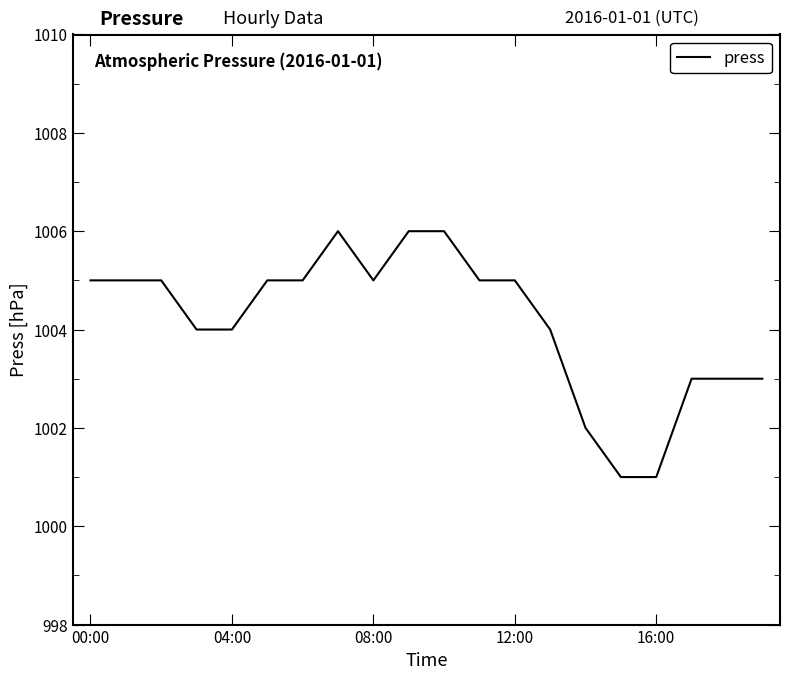

What is the difference between the maximum and minimum values?

5